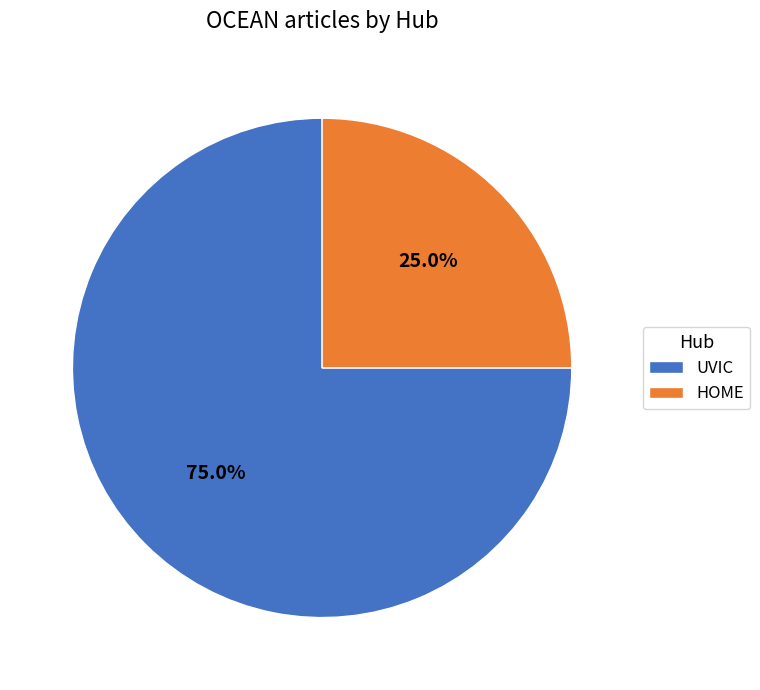

Count the number of slices in the pie.

2